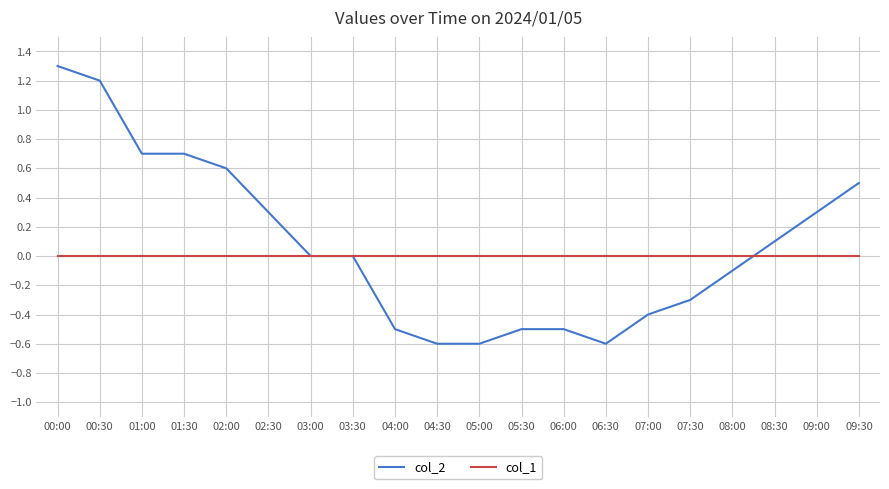

Reading left to right, what are all the values shown in this chart?

col_2: 1.3	1.2	0.7	0.7	0.6	0.3	0.0	0.0	-0.5	-0.6	-0.6	-0.5	-0.5	-0.6	-0.4	-0.3	-0.1	0.1	0.3	0.5
col_1: 0.0	0.0	0.0	0.0	0.0	0.0	0.0	0.0	0.0	0.0	0.0	0.0	0.0	0.0	0.0	0.0	0.0	0.0	0.0	0.0